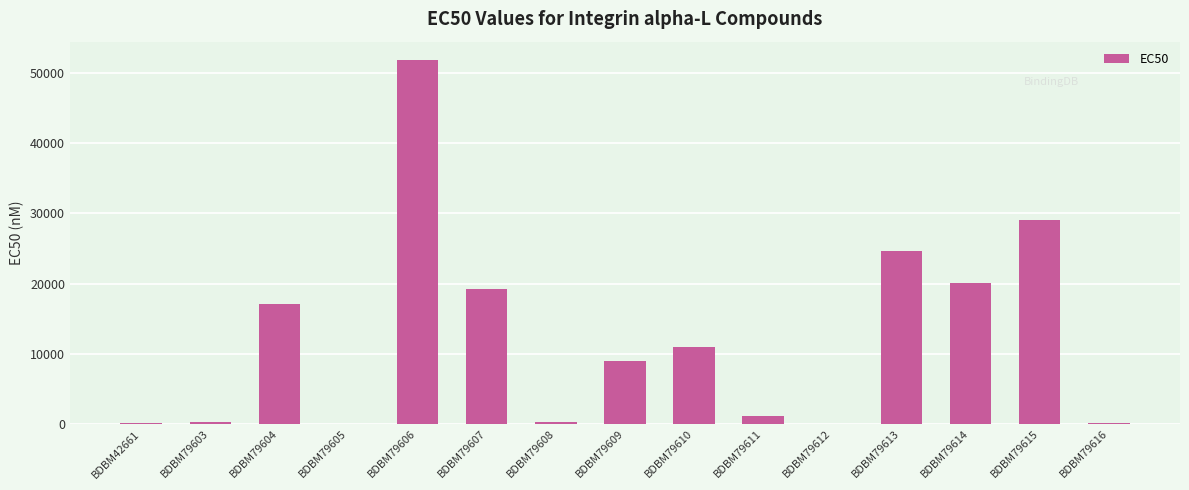

Which label corresponds to the largest value in the chart?

BDBM79606